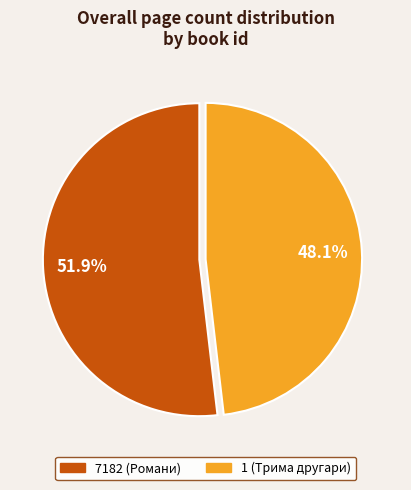

Is there any slice that represents more than half of the pie?

Yes